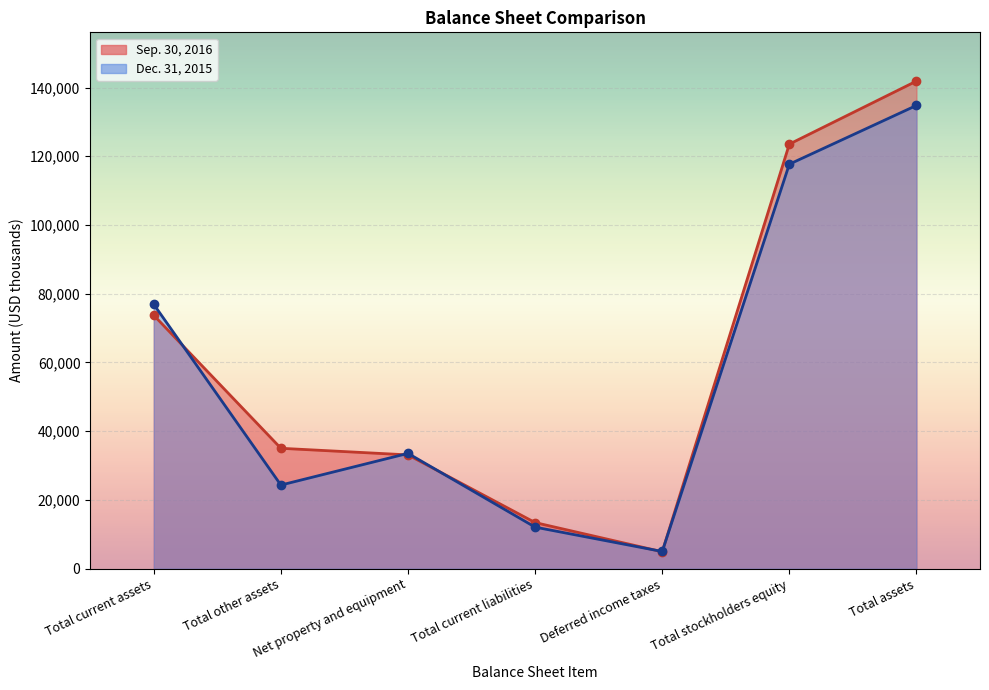

At which category is the sum across all series the highest?

Total assets